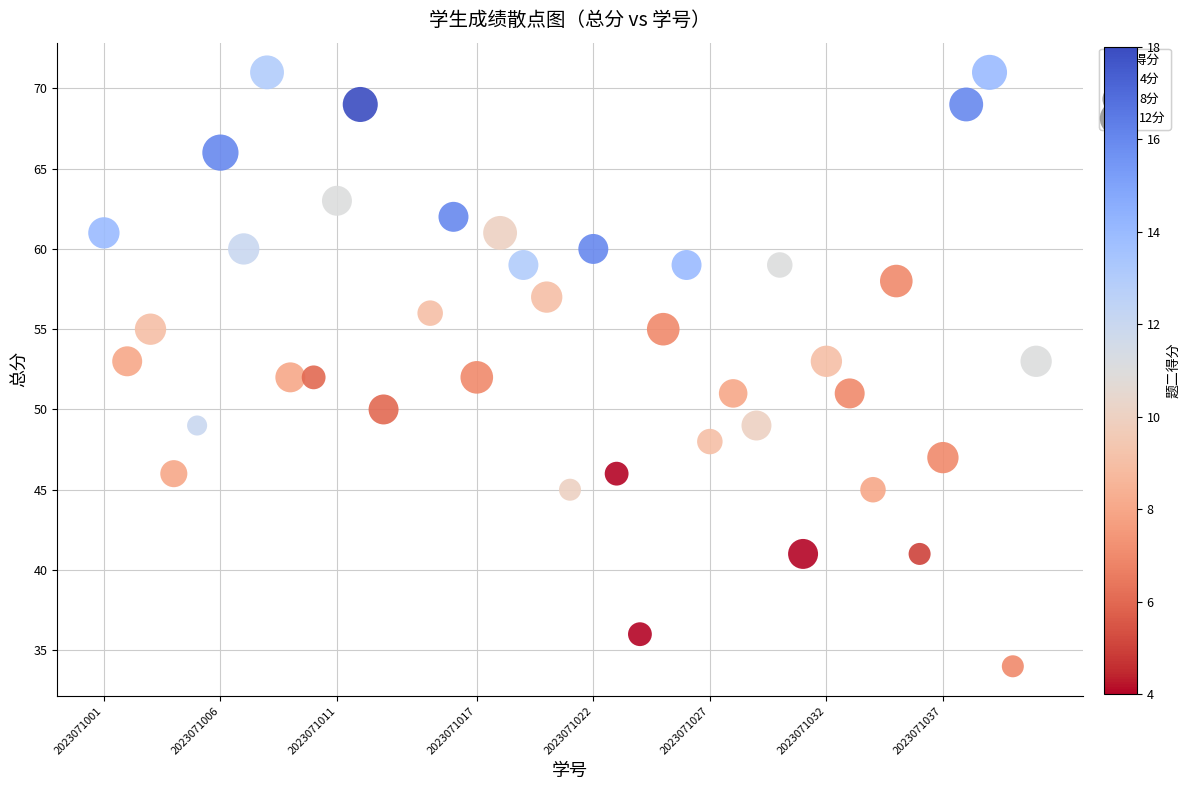

What is the range of X values (max minus min)?

40